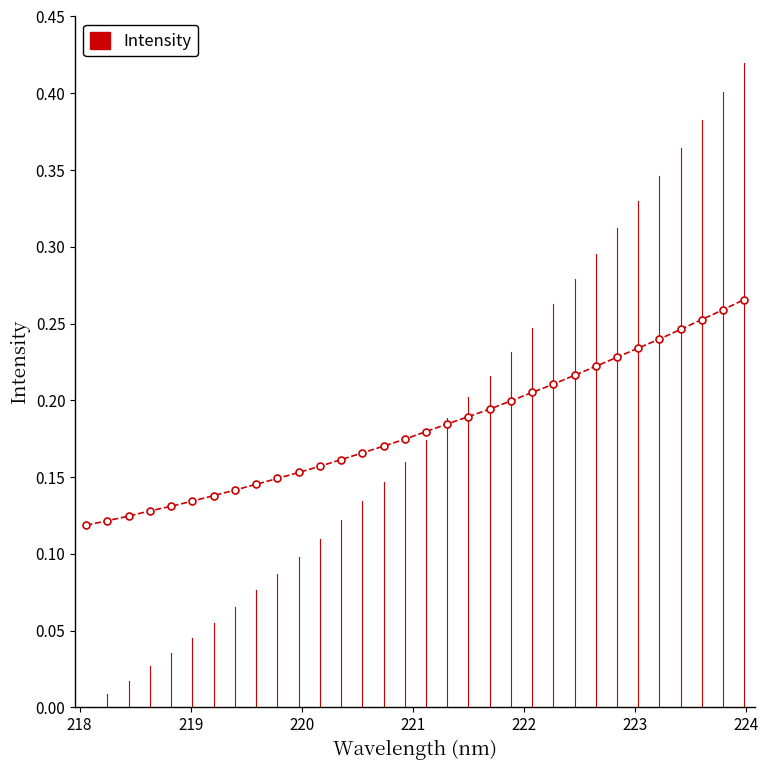

How many values are between 0 and 1?

32